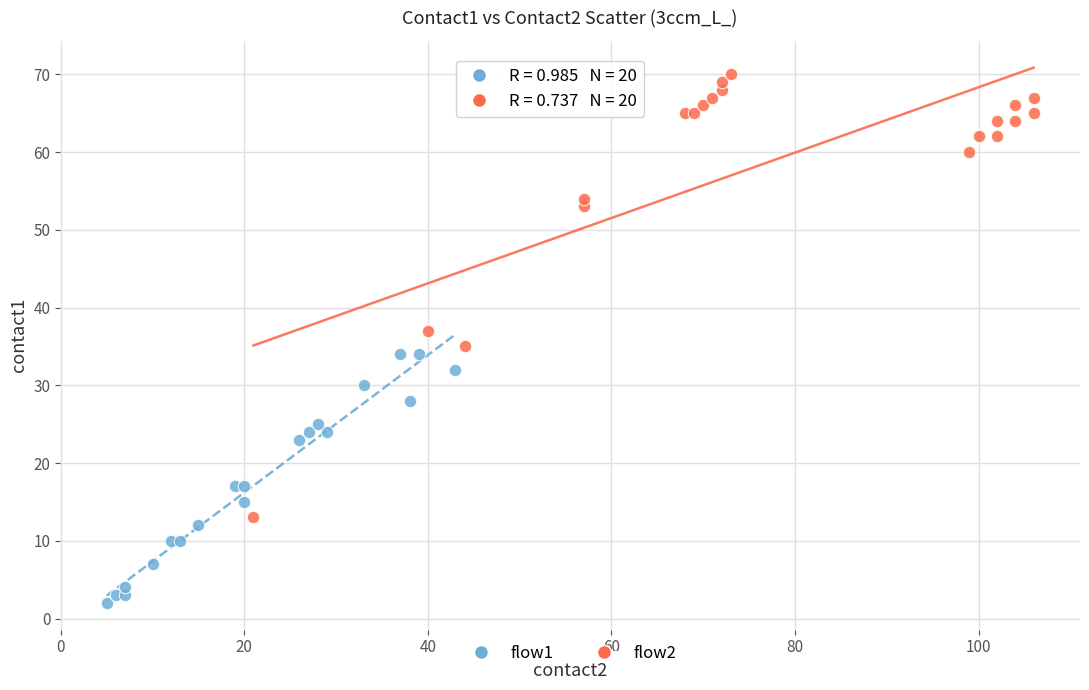

Which series contains the highest Y value?

flow2